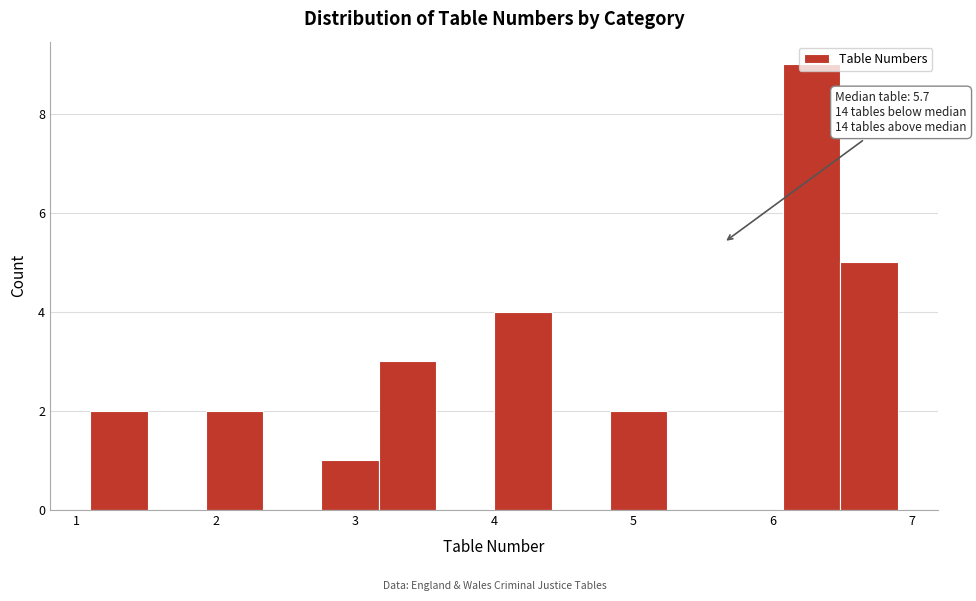

Over which range of the x-axis is the bar tallest?

6.1 to 6.5